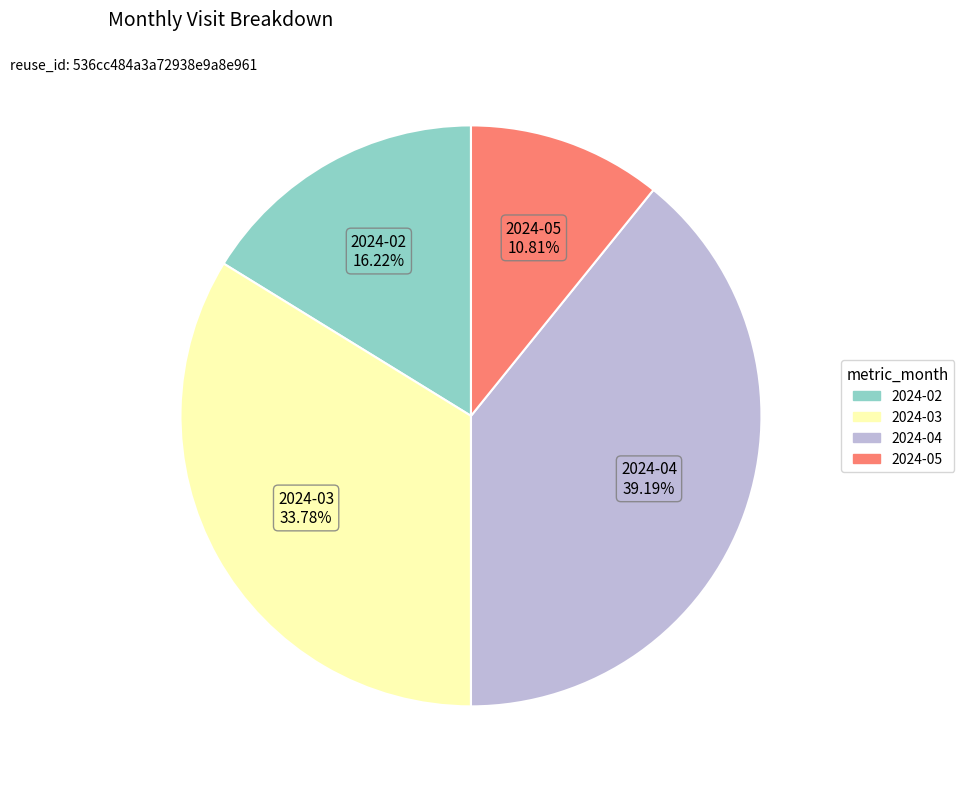

To the nearest percent, what is the difference between the largest and smallest slice percentages?

28%